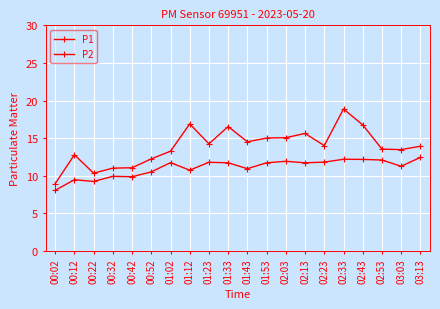

The value of P2 at 01:53 is 11.7. True or false?

True